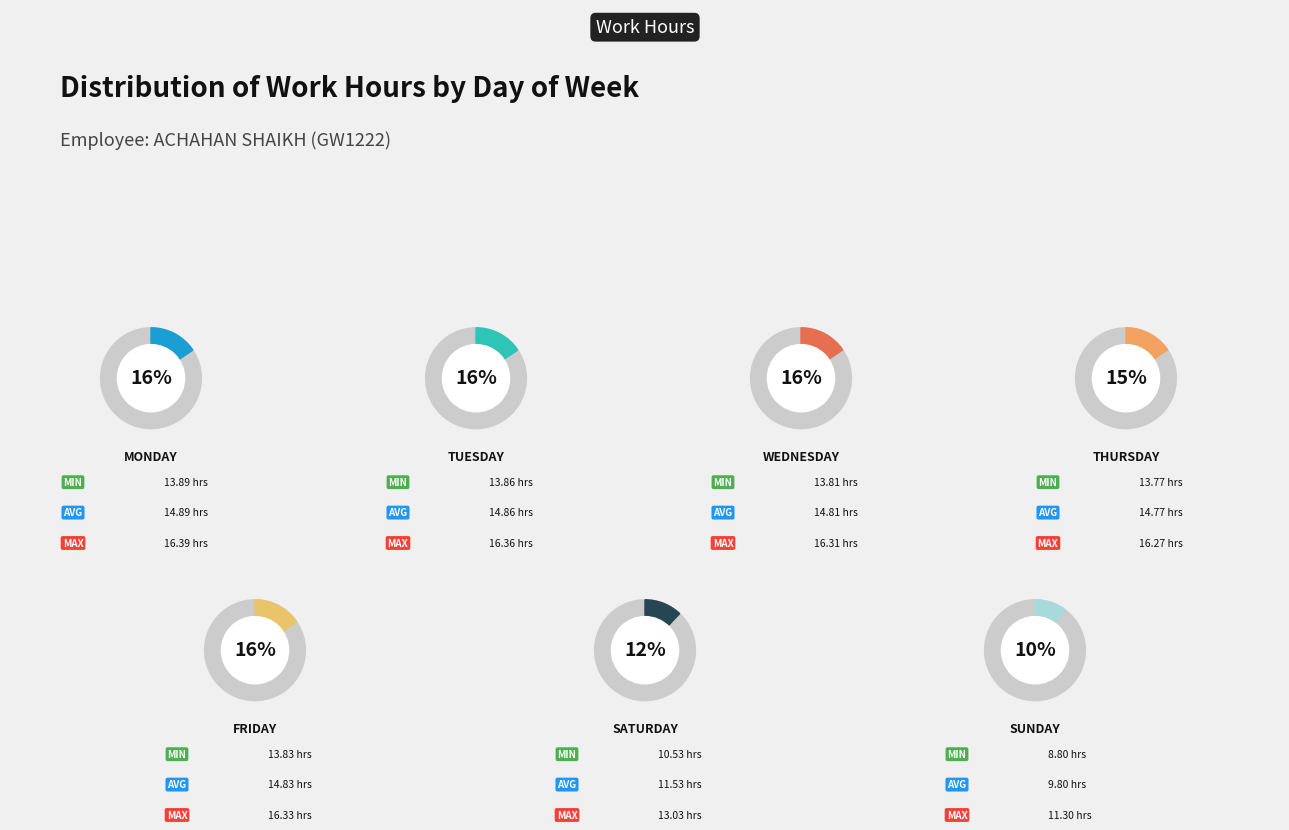

Which category has the biggest portion of the pie?

Mon